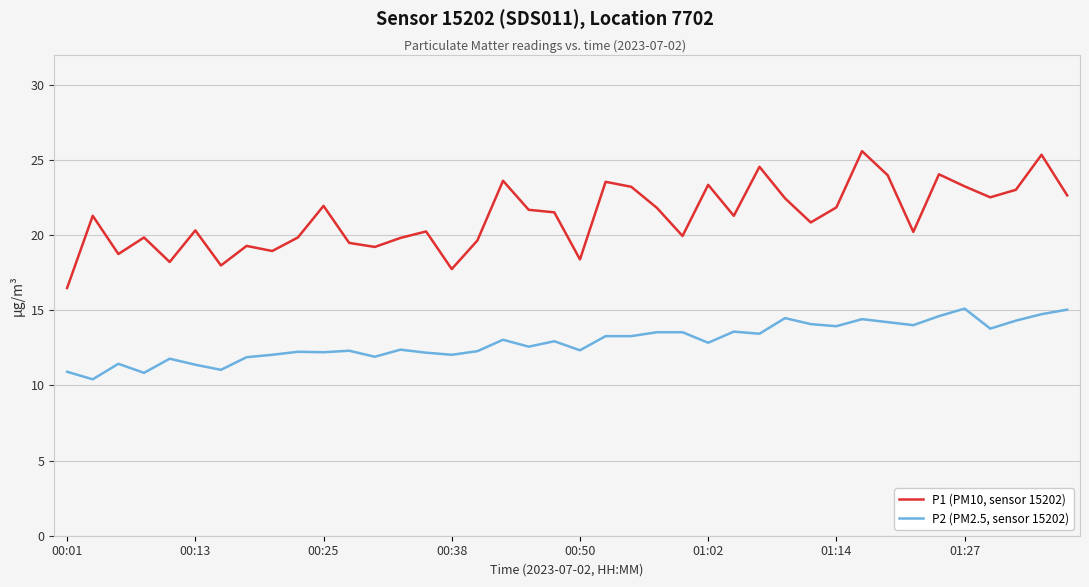

What is the maximum value shown in the chart?

25.6